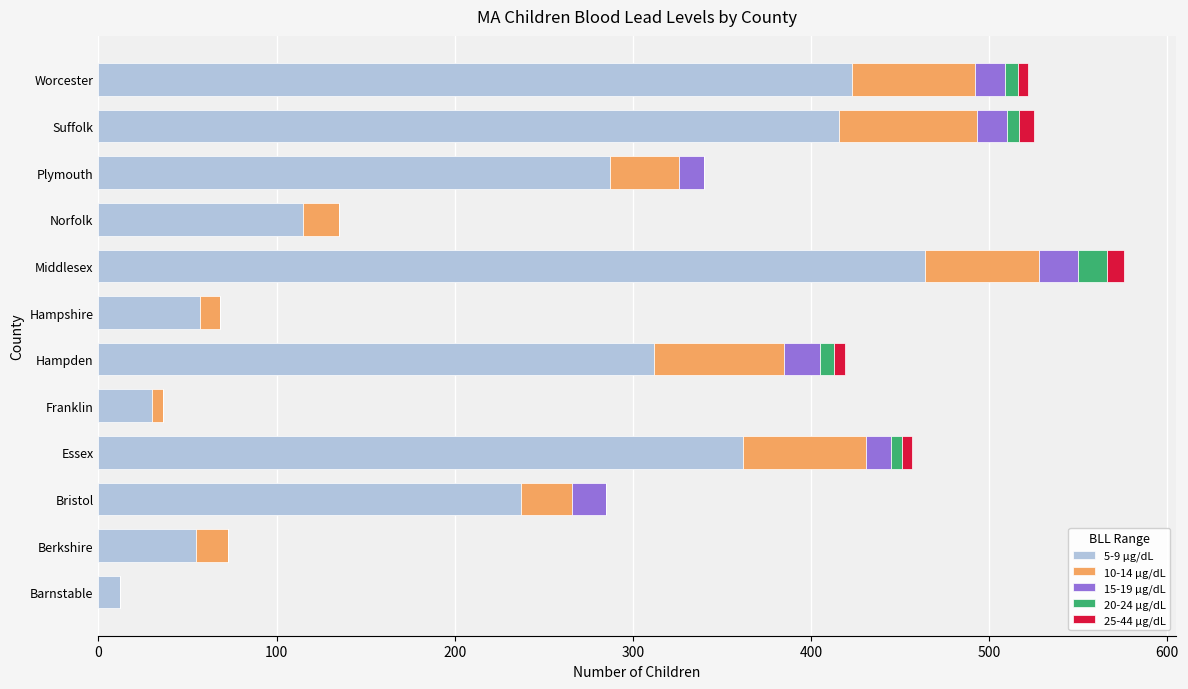

How many data points does each series have?

12